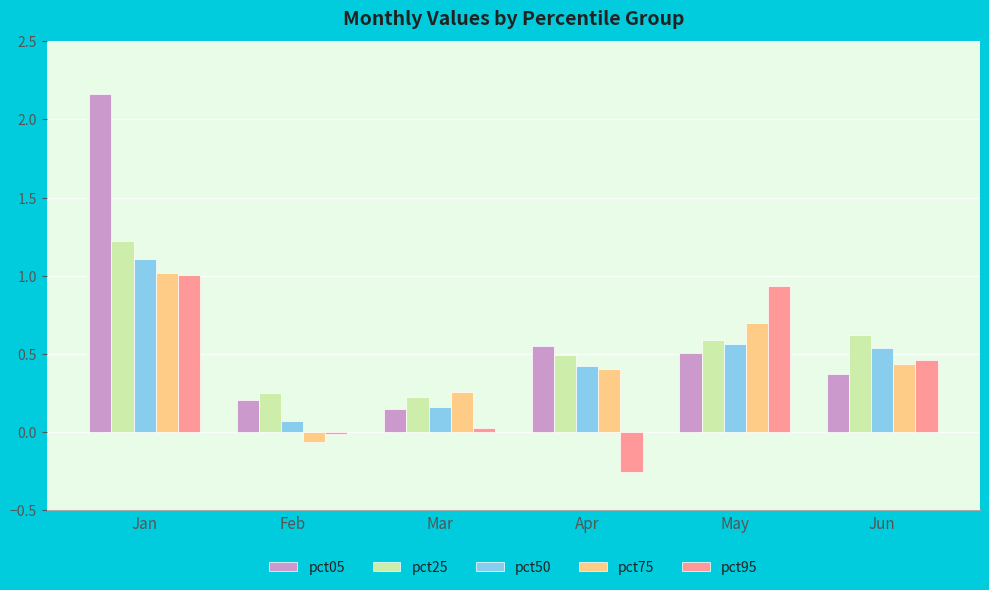

How many values in pct75 are below zero?

1